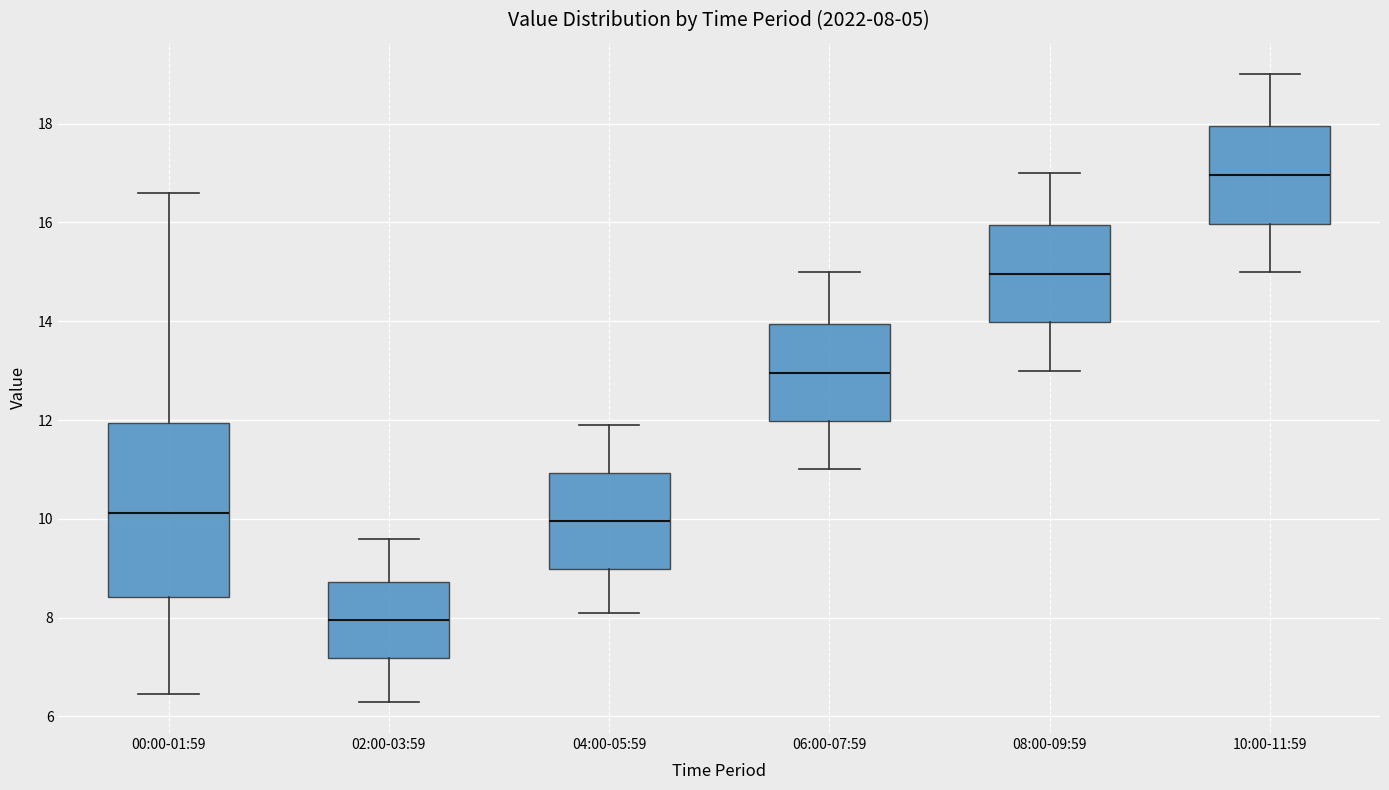

Comparing the boxes themselves (not the whiskers), which one is the tallest?

00:00-01:59